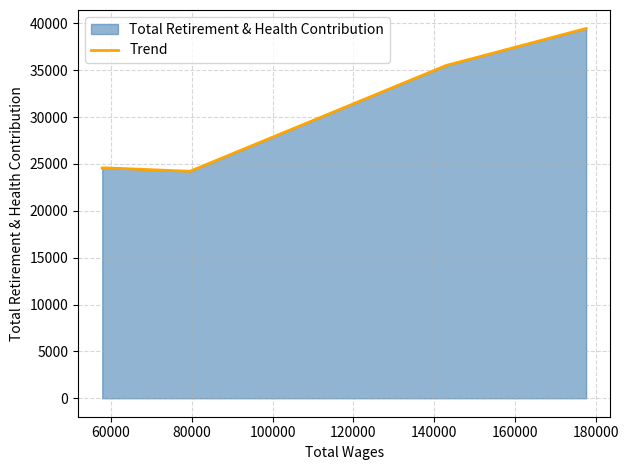

Count the number of values greater than 24586.

2